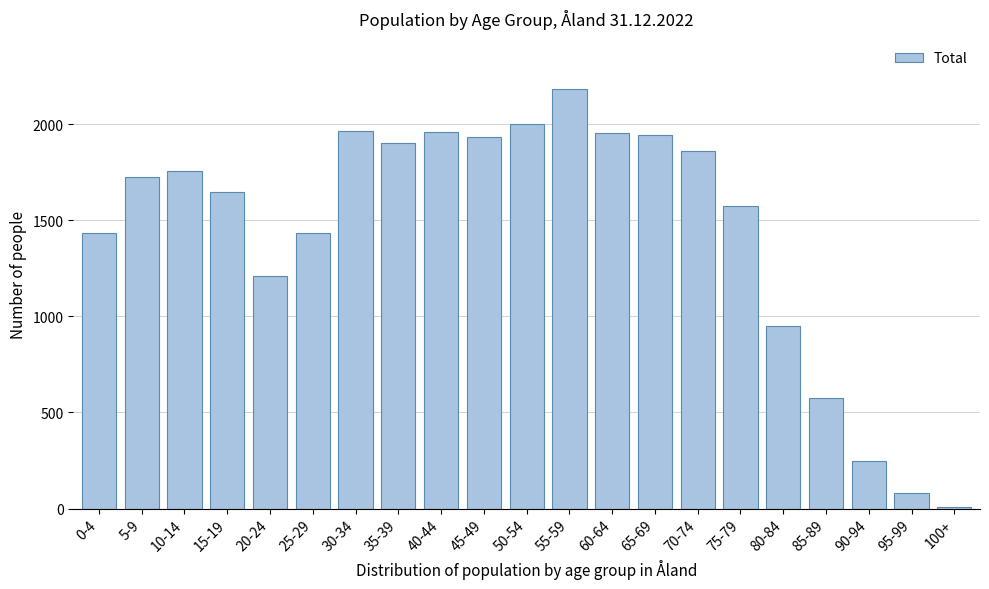

Is it true that the value at 15-19 is 1650?

True